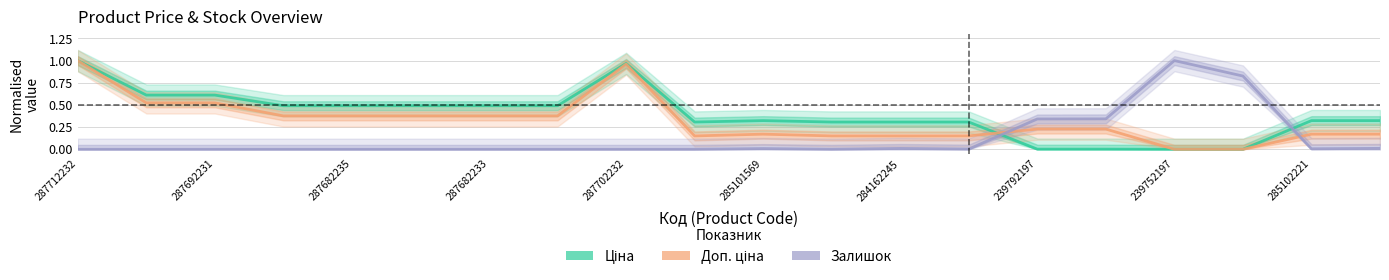

The Ціна series shows 0.1 at 285101569. True or false?

False